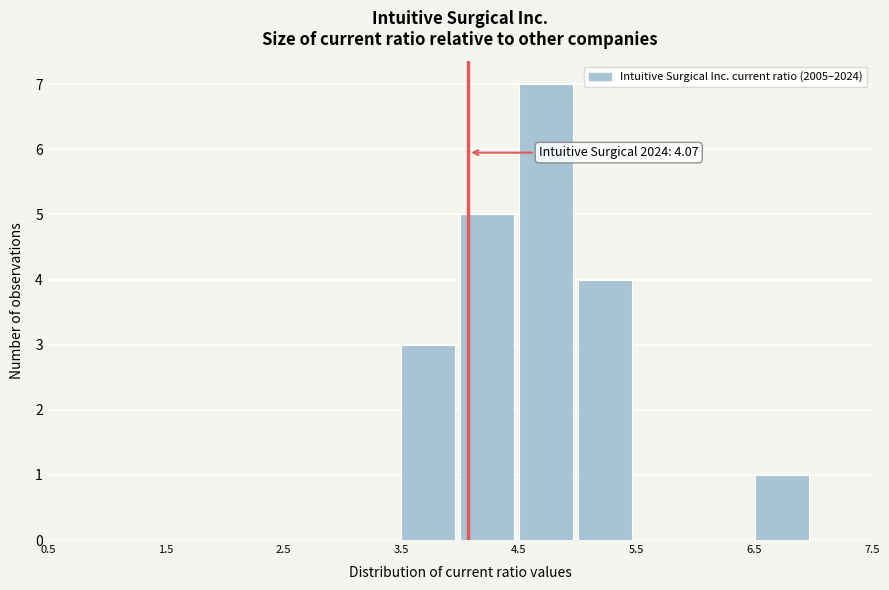

Over which range of the x-axis is the bar tallest?

4.5 to 5.0